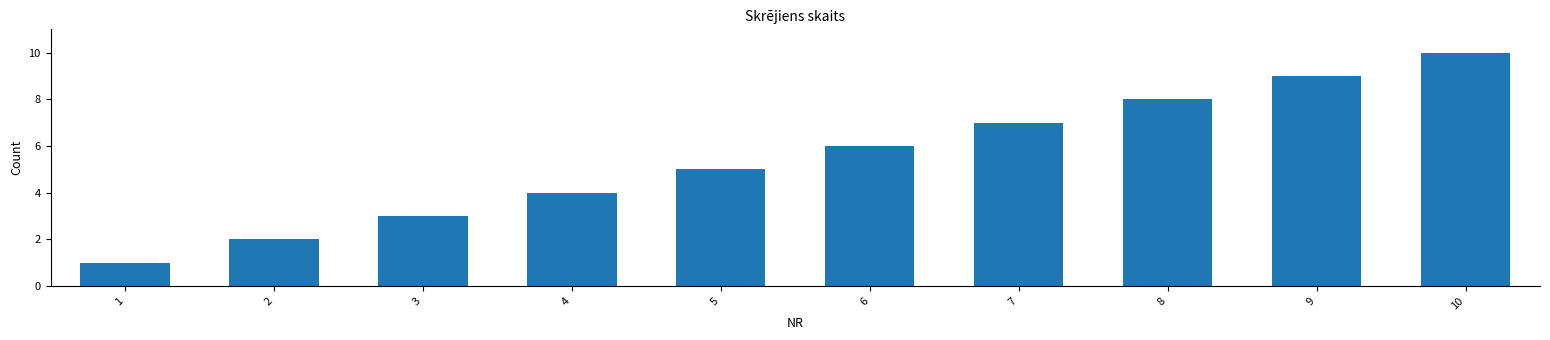

List the labels in order of value, smallest first.

1, 2, 3, 4, 5, 6, 7, 8, 9, 10